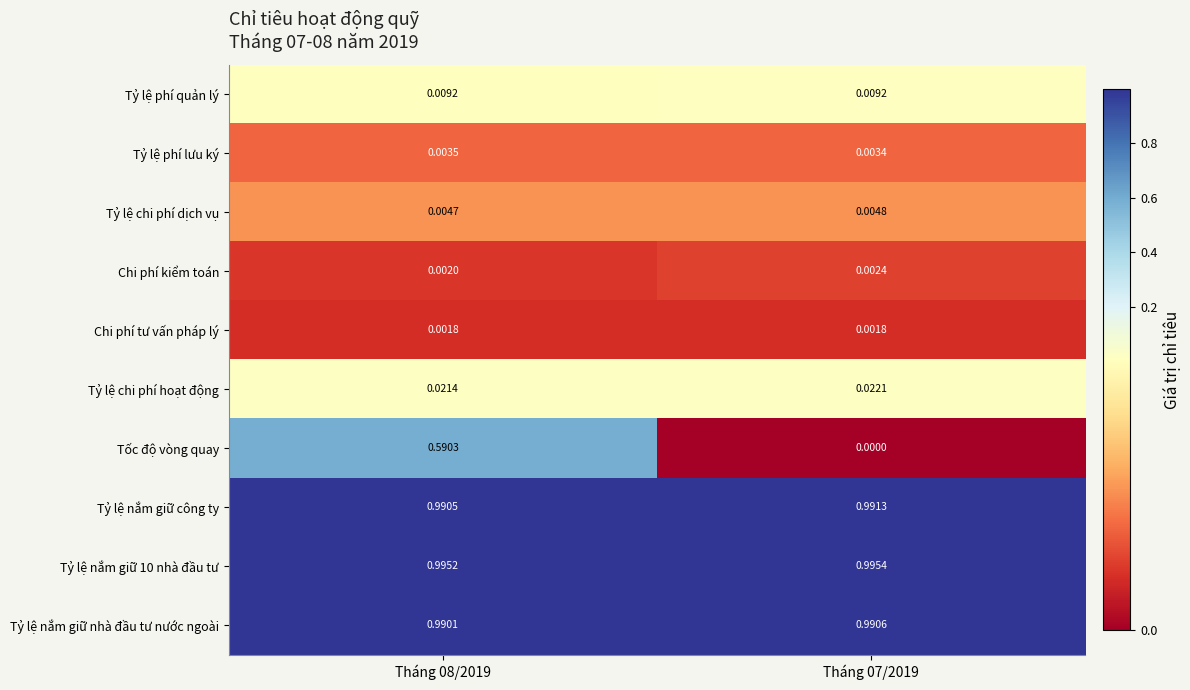

Which series has the largest total across all categories?

Tỷ lệ nắm giữ 10 nhà đầu tư